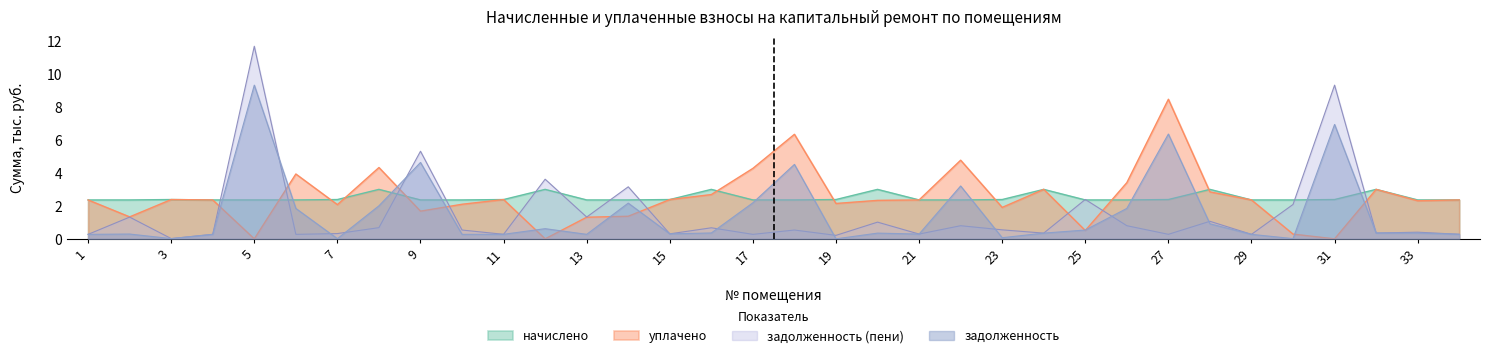

At how many categories does at least one series exceed 9?

2